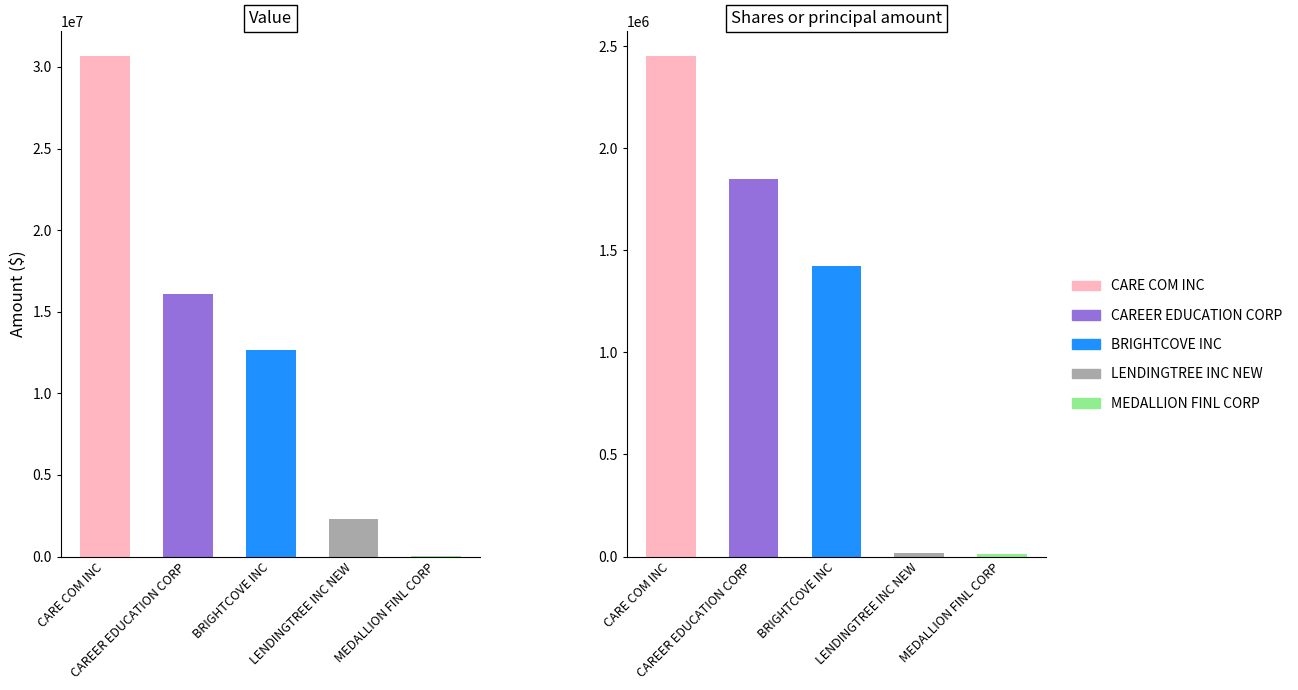

The value of Value at MEDALLION FINL CORP is 22000. True or false?

True